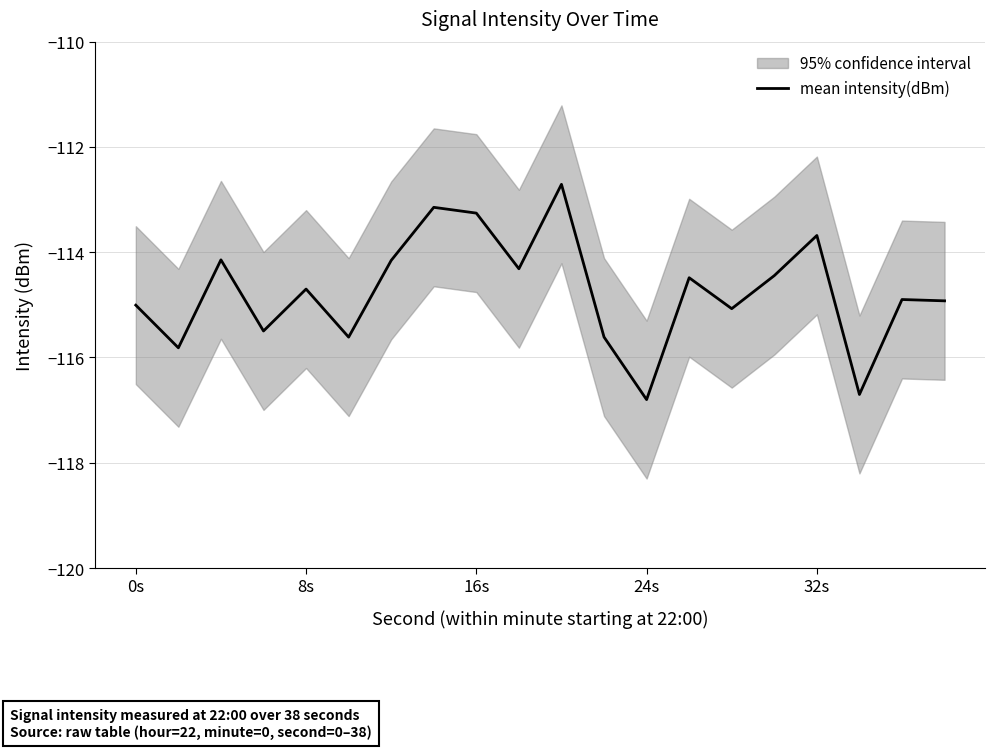

Is it true that mean intensity(dBm) equals -115.0 at 0s?

True